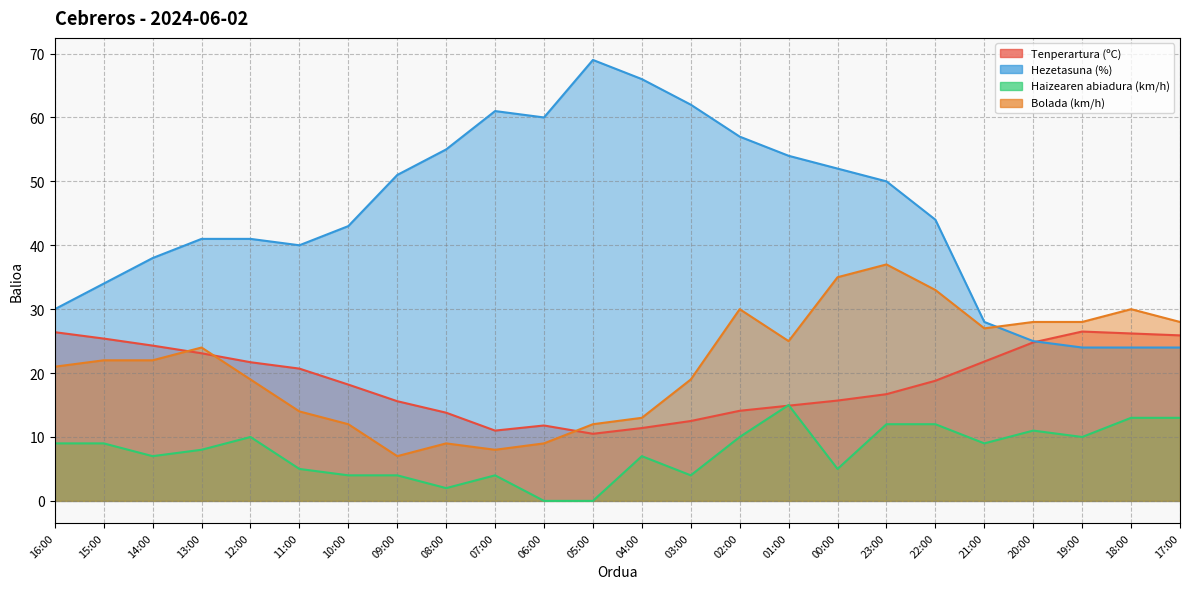

Is the value of Haizearen abiadura (km/h) at 16:00 greater than the value of Bolada (km/h) at 19:00?

No